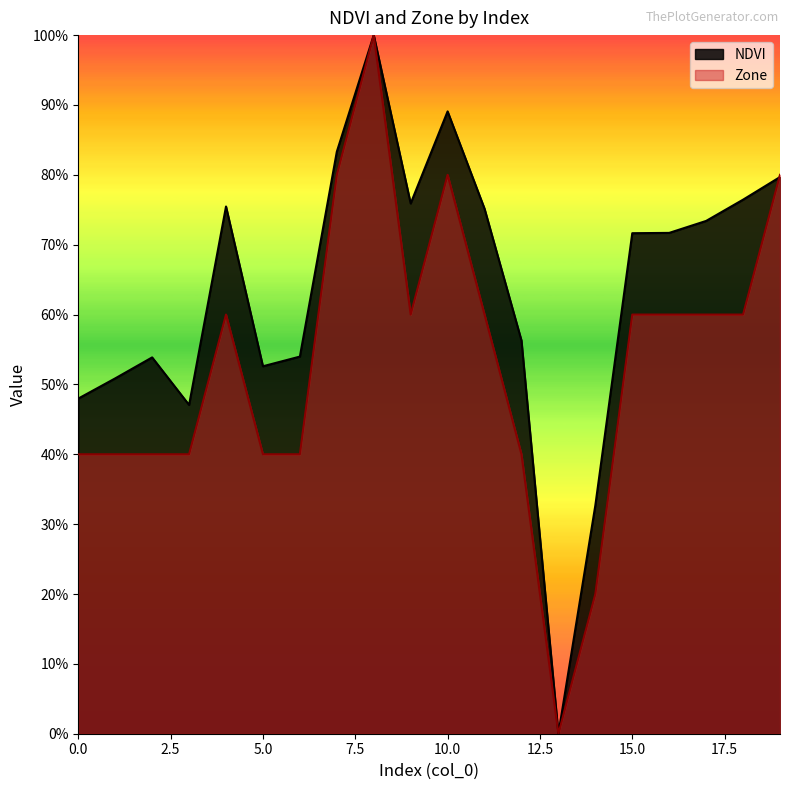

How many data points in Zone are above 0?

19